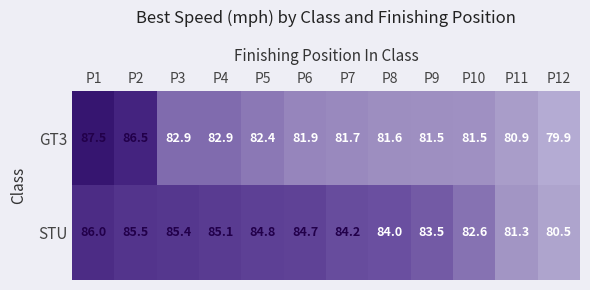

At which label is STU closest to 83?

P10